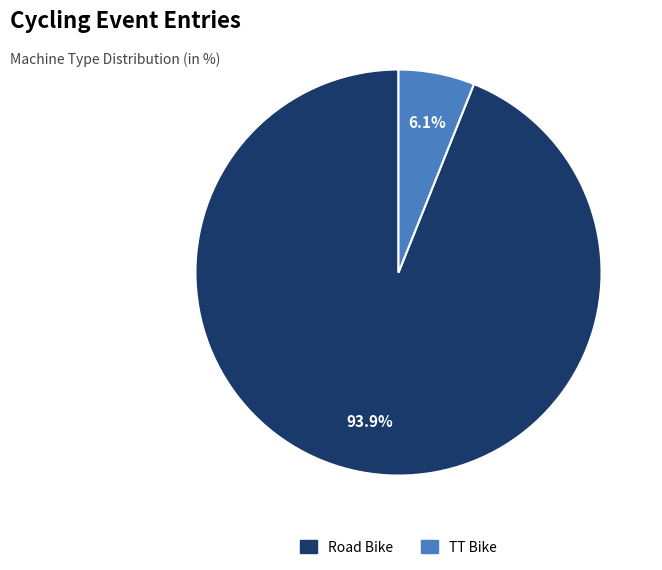

Is Road Bike the majority of the pie?

Yes